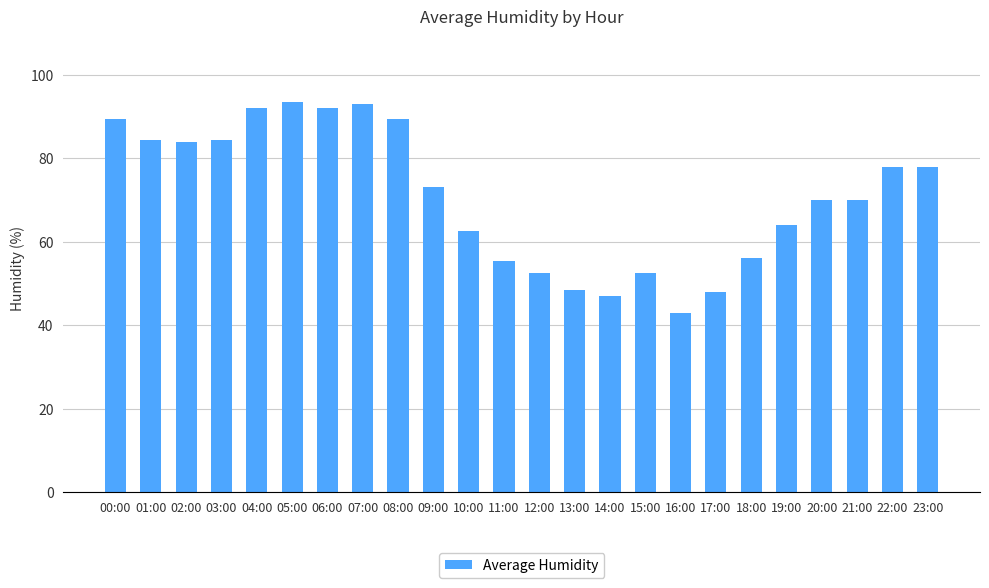

What is the minimum value shown in the chart?

43.0